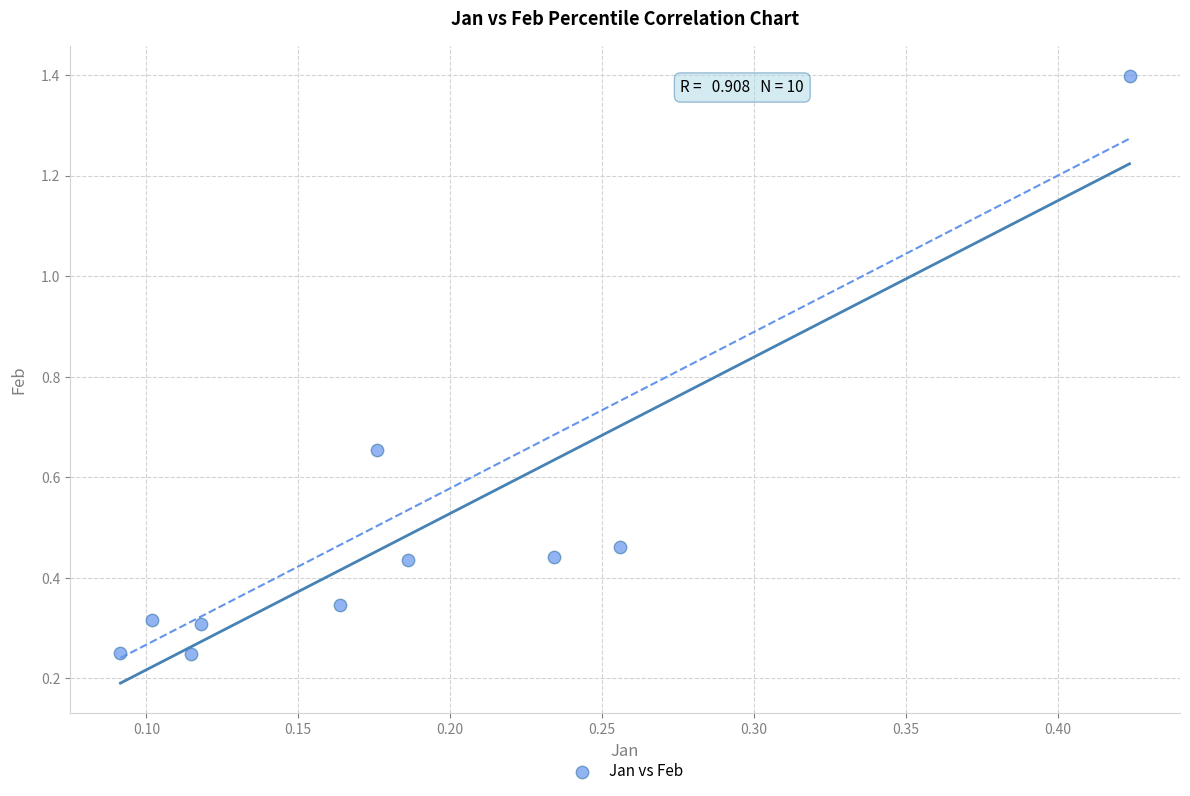

What is the range of Y values (max minus min)?

1.1